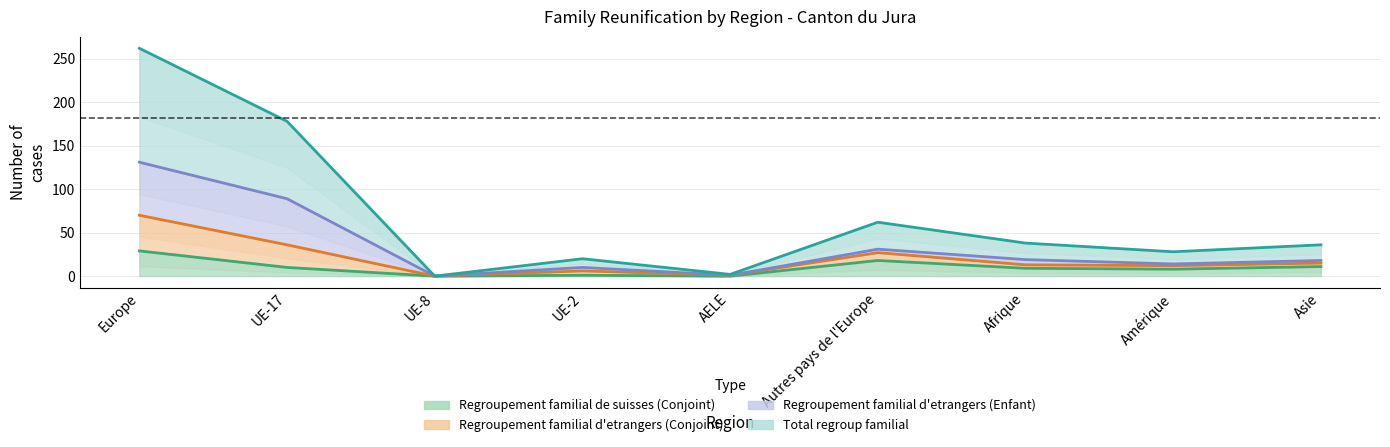

True or false: Regroupement familial d'etrangers (Conjoint) has a value of 14 at Amérique.

True